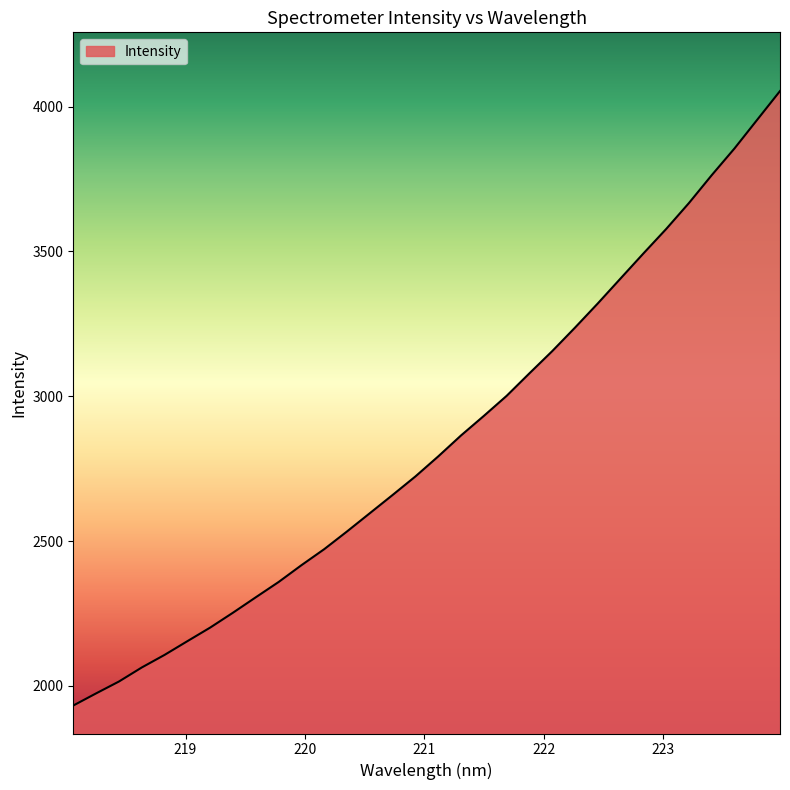

What is the greatest value displayed?

4054.1